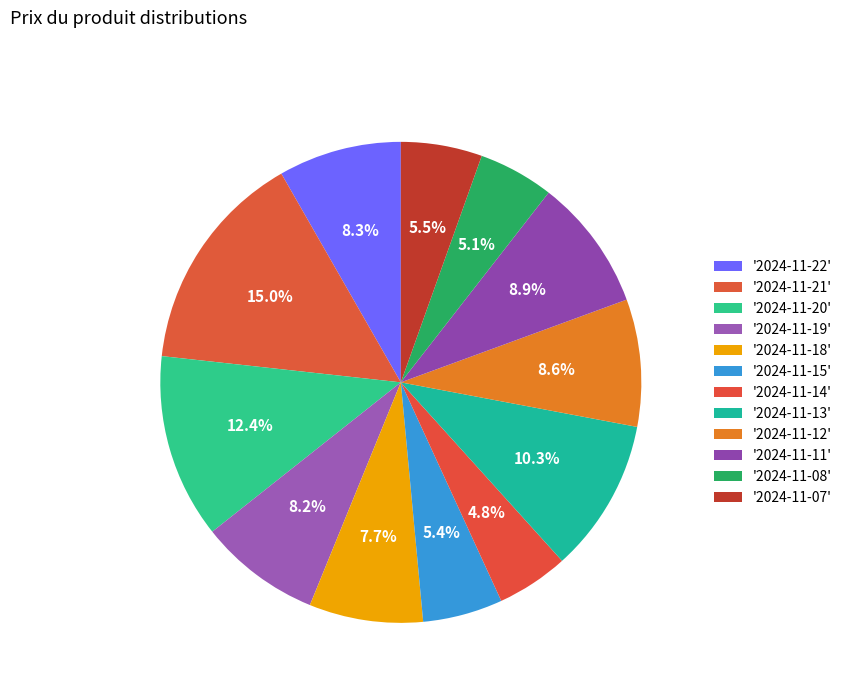

Count the number of slices in the pie.

12